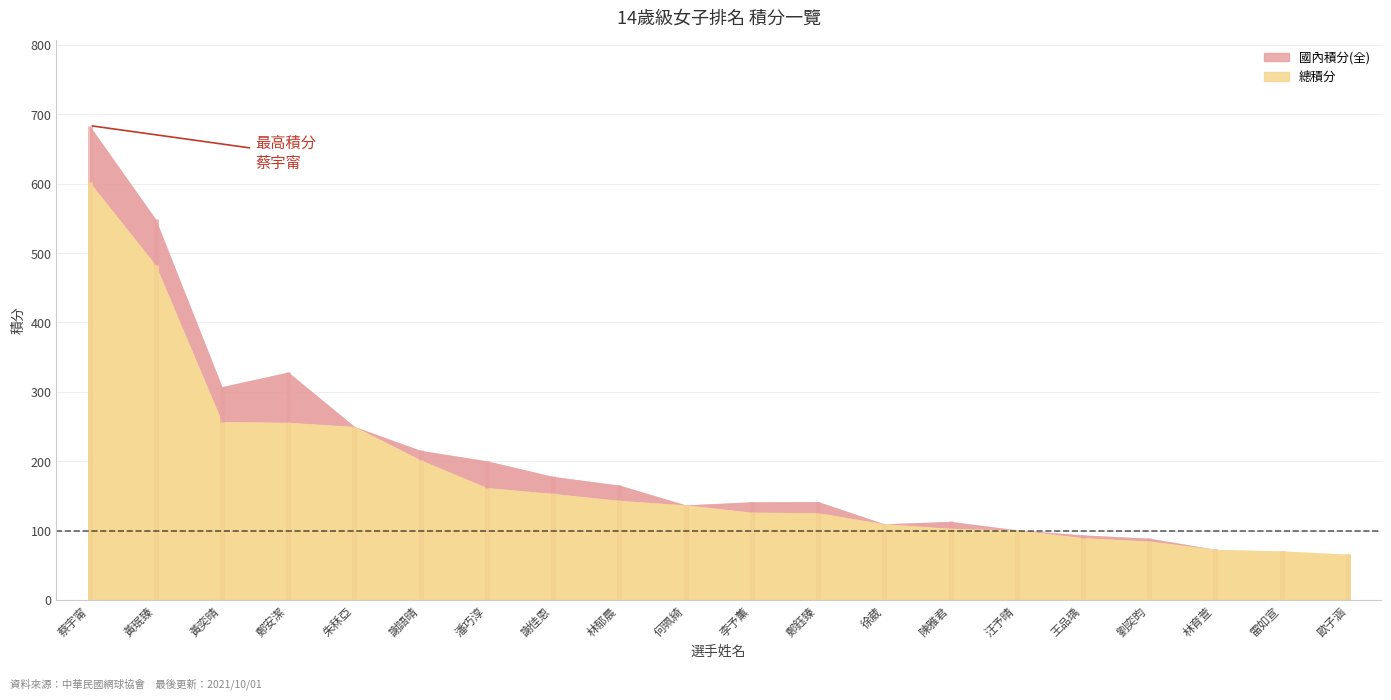

What is the label of the 11th point from the right?

何珮綺